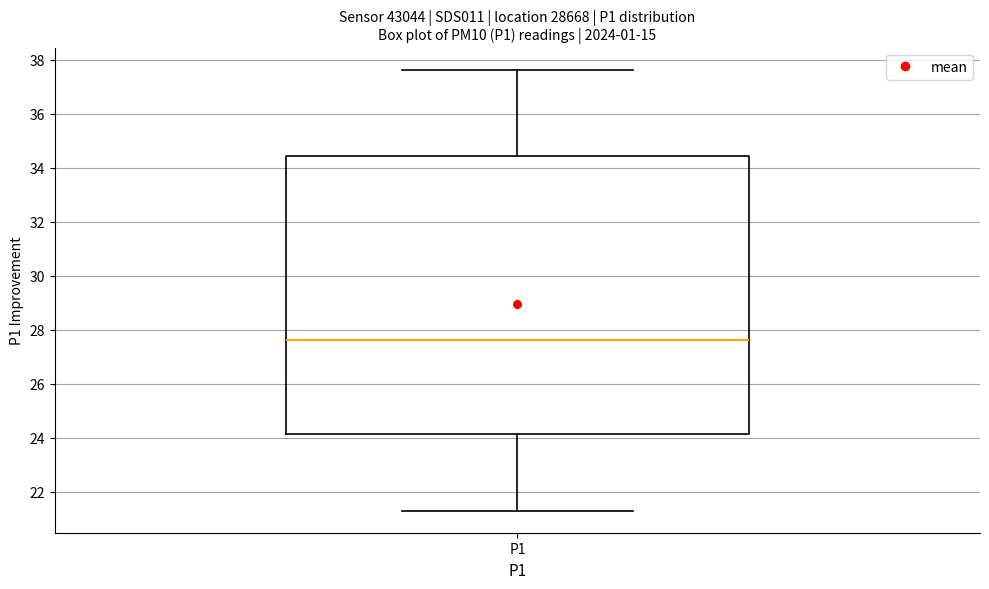

Read this box plot against the y-axis: the position of the median line, the range covered by the box, and the ends of both whiskers. The values are not printed on the chart, so give them approximately, as read against the axis.

median 27.6, box 24.2 to 34.4, whiskers 21.4 to 37.6